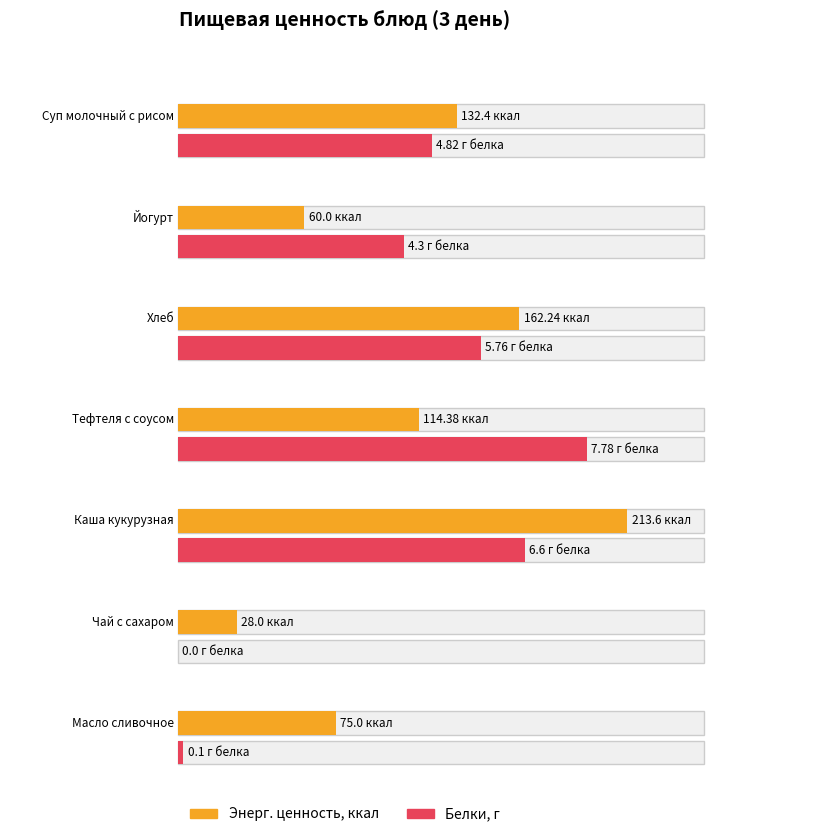

What is the approximate value of Энерг. ценность, ккал at Тефтеля с соусом?

114.4